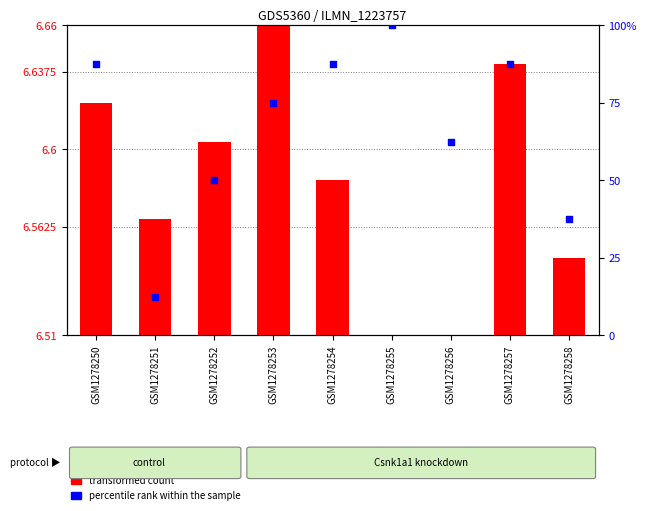

Which series contains the lowest Y value?

transformed count